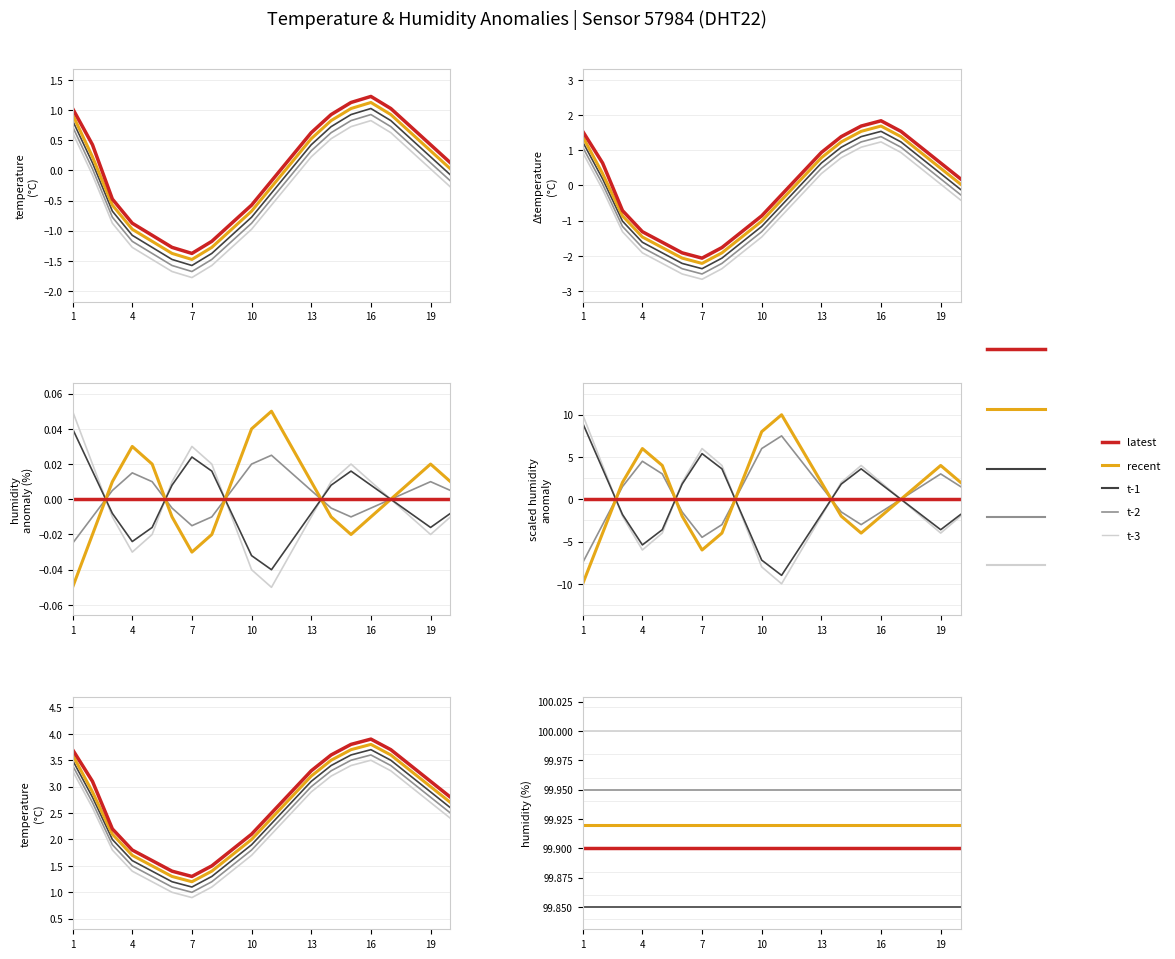

What is the difference between the highest and lowest values at 04:00?

0.8